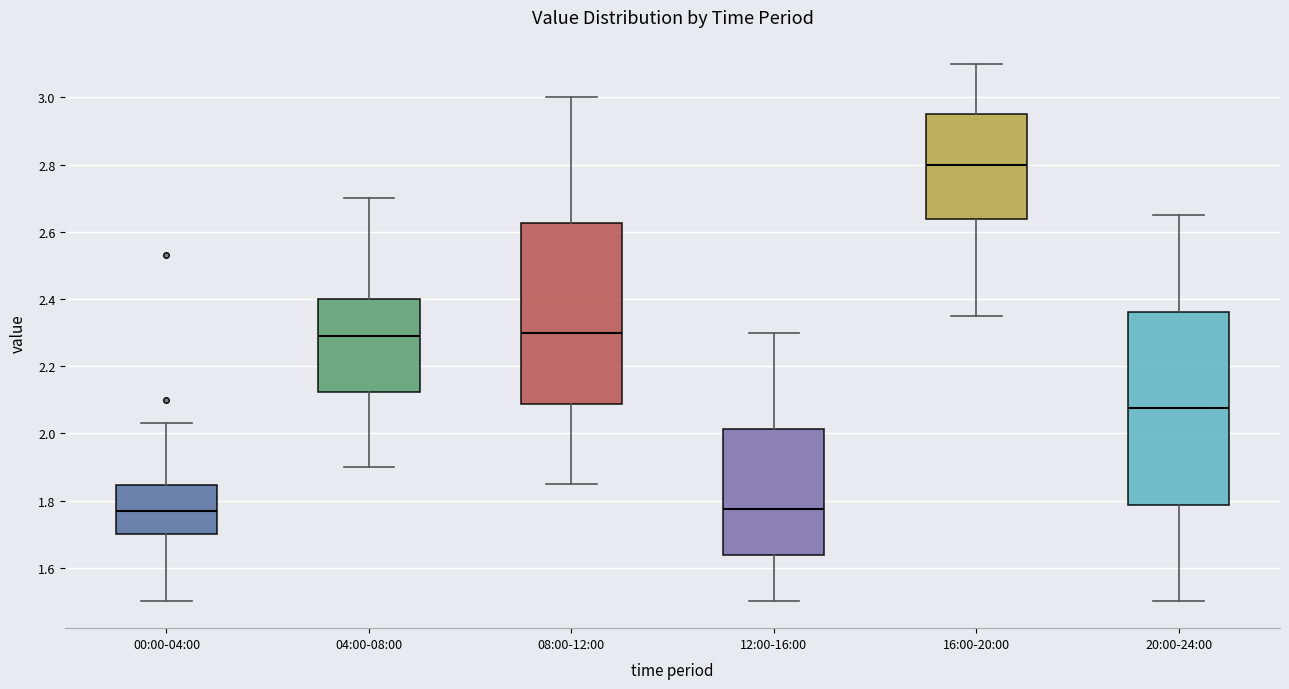

Where is the lower edge of the box for 12:00-16:00 on the y-axis? The values are not printed on the chart, so give them approximately, as read against the axis.

1.64